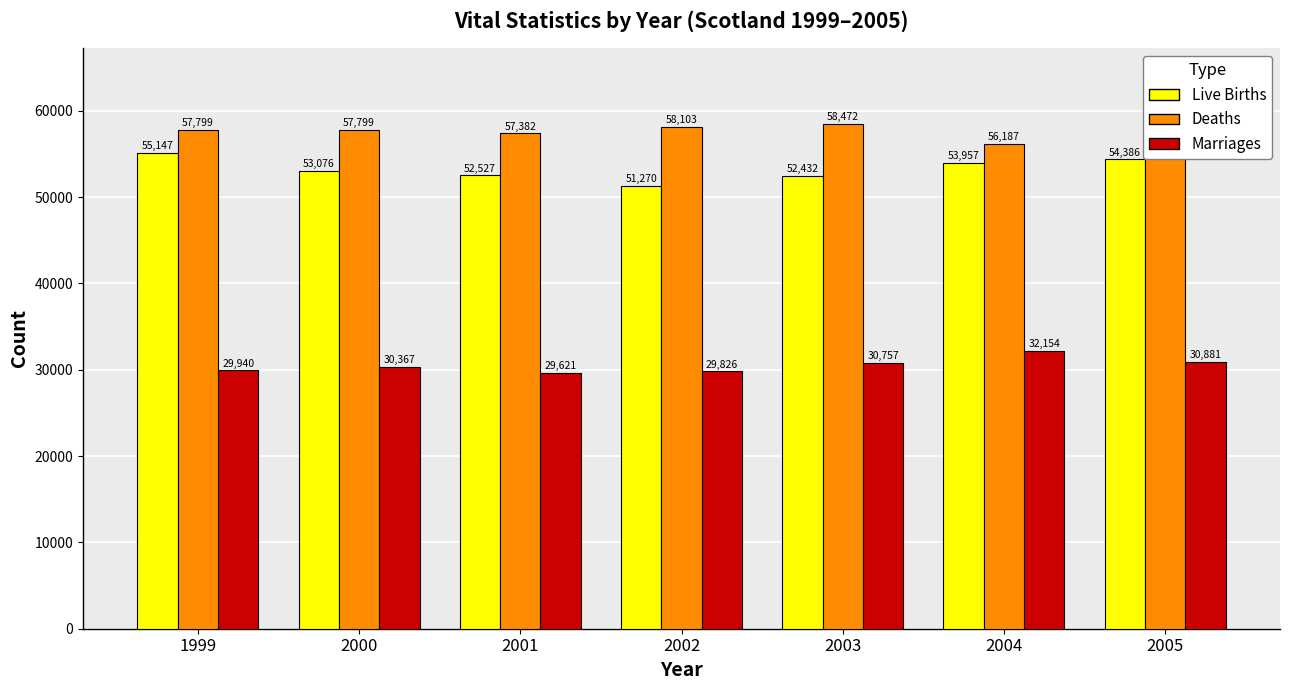

Rank the categories by Marriages value from lowest to highest.

2001, 2002, 1999, 2000, 2003, 2005, 2004